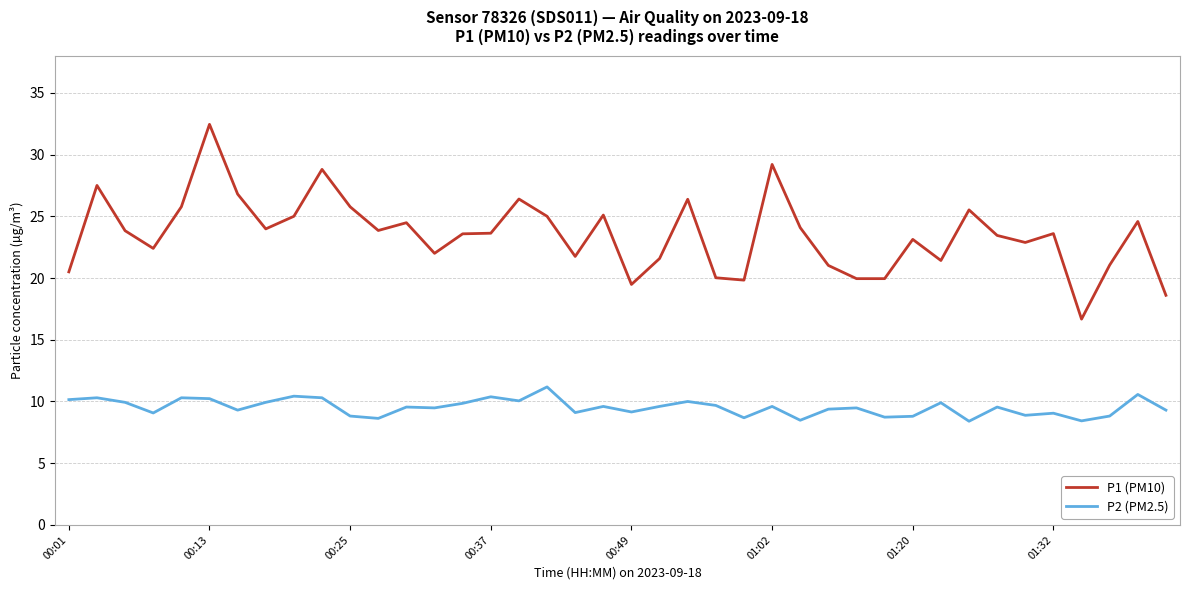

Which series has the largest range (max minus min)?

P1 (PM10)